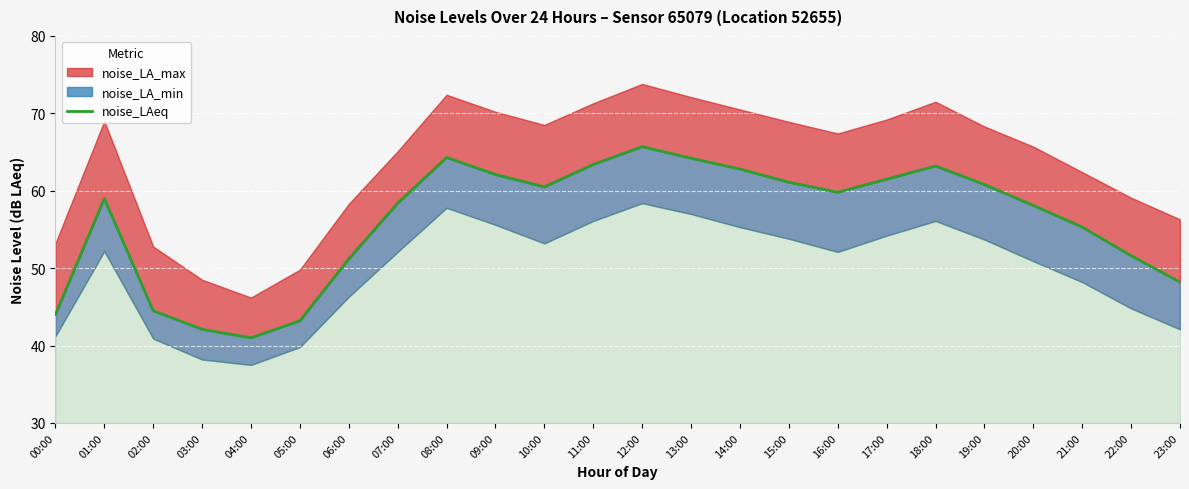

What is the ratio of the value at 08:00 to the value at 12:00?

1.0